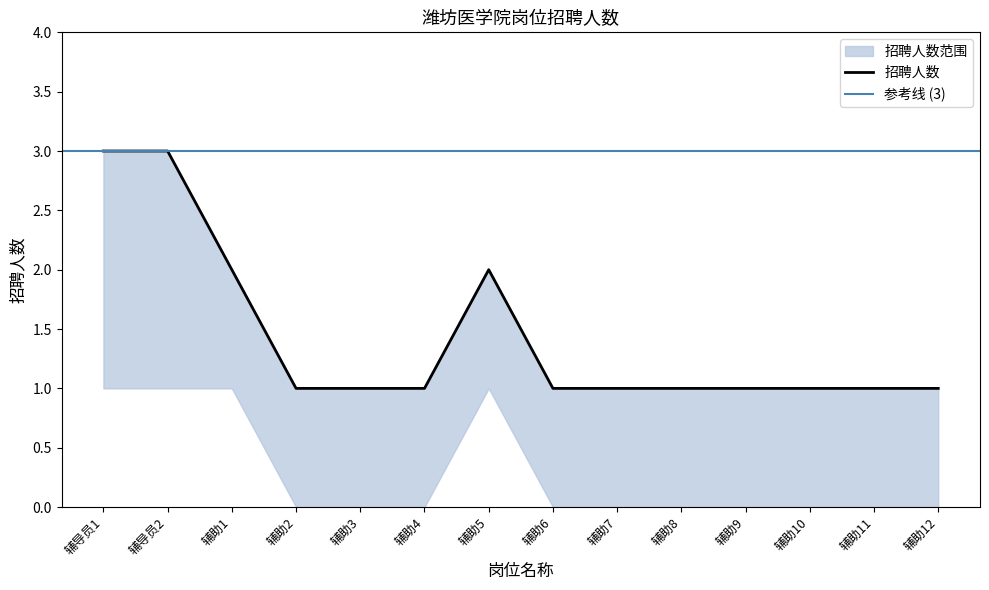

Does the chart have visible grid lines?

No